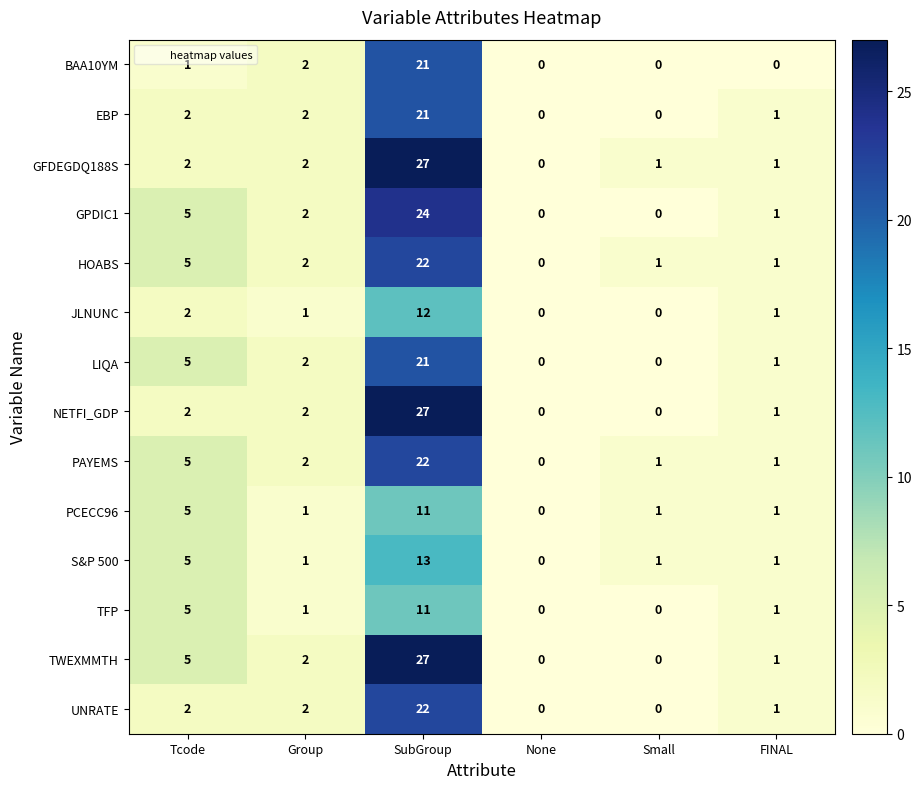

Which category has the lowest value in the HOABS series?

None